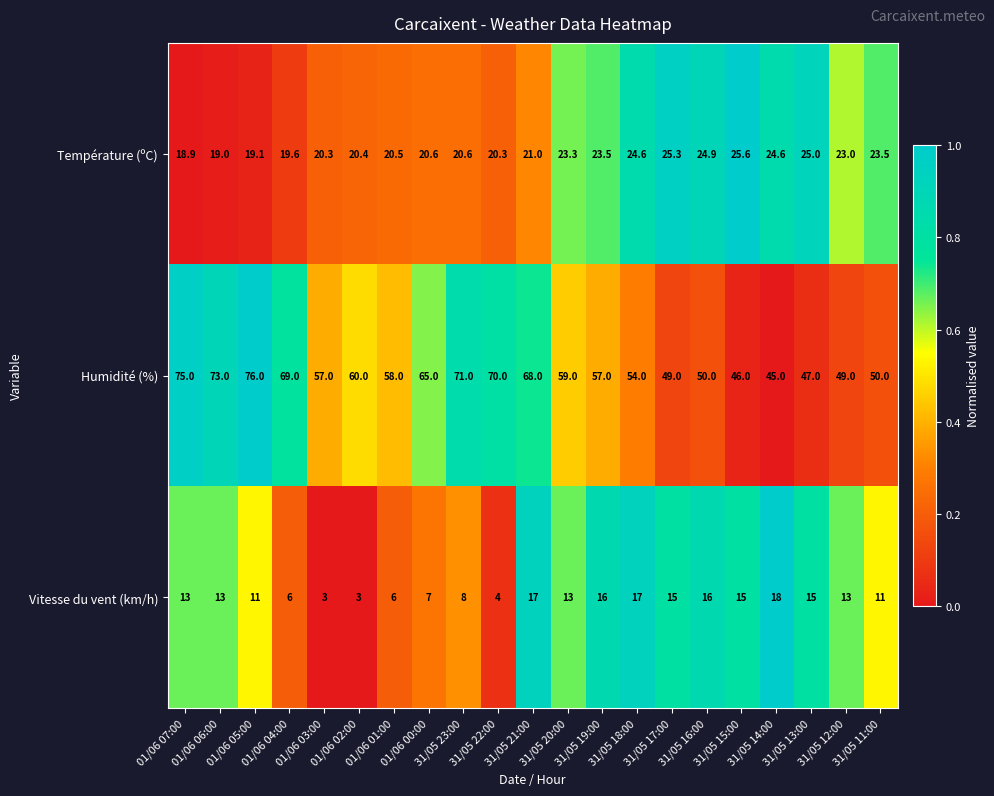

What is the difference between the second highest and second lowest values in the Température (ºC) series?

6.3